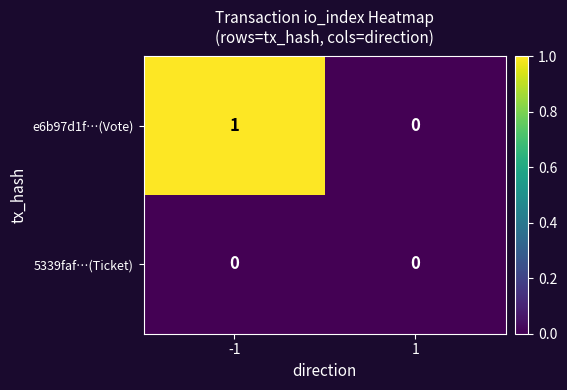

Which series has the largest range (max minus min)?

e6b97d1f…(Vote)